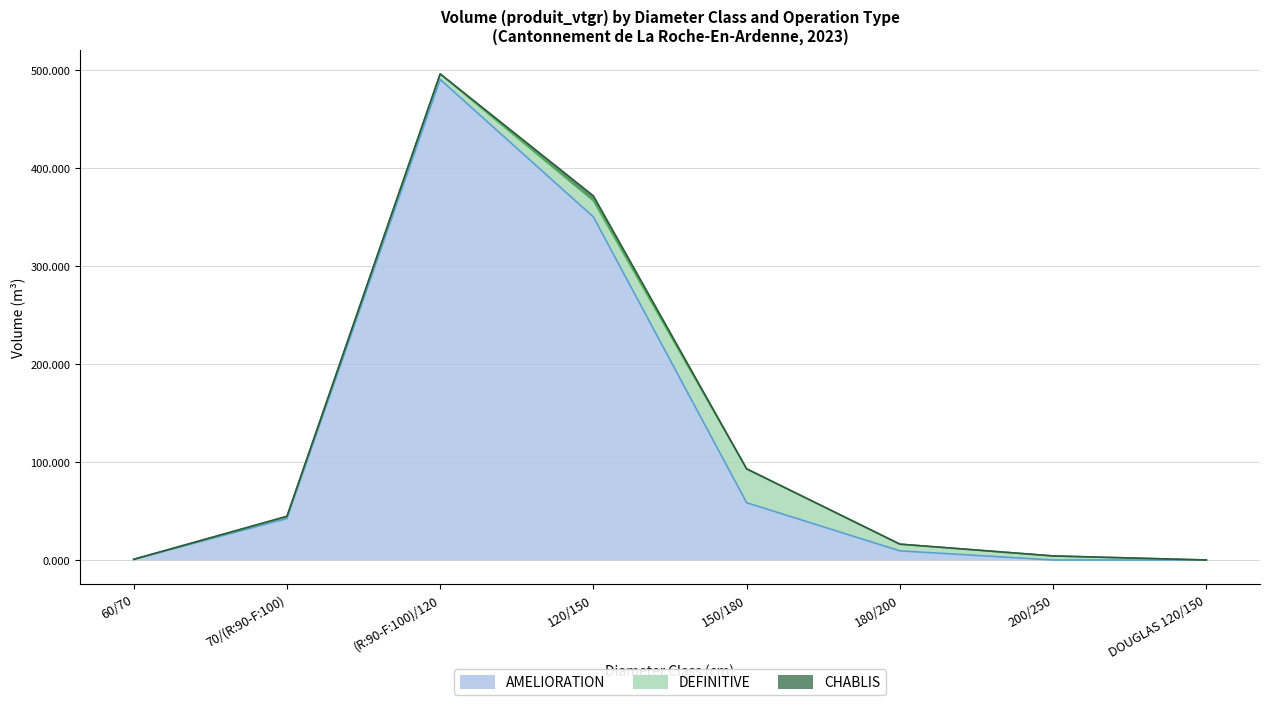

What position from the left is 60/70?

1